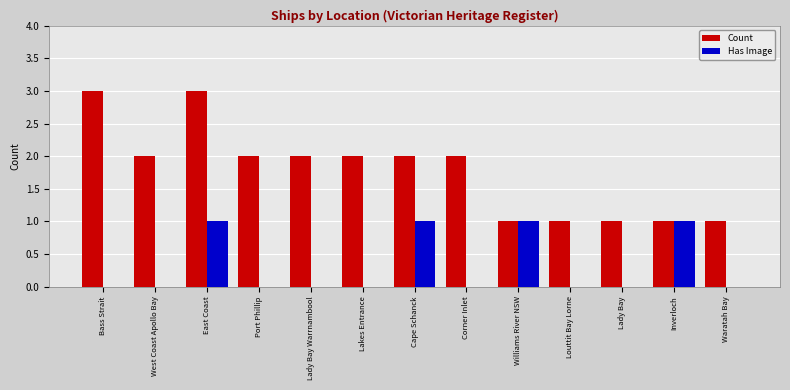

At which category is the sum across all series the highest?

East Coast